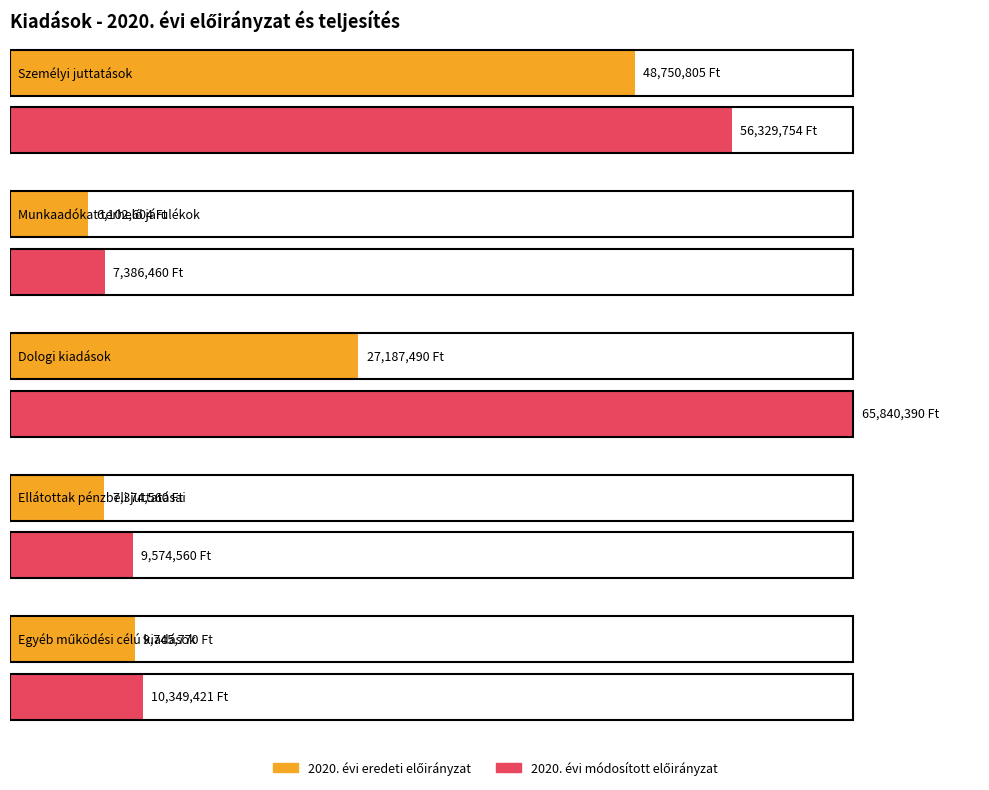

What is the spread (max minus min) of values at Munkaadókat terhelő járulékok?

1283856